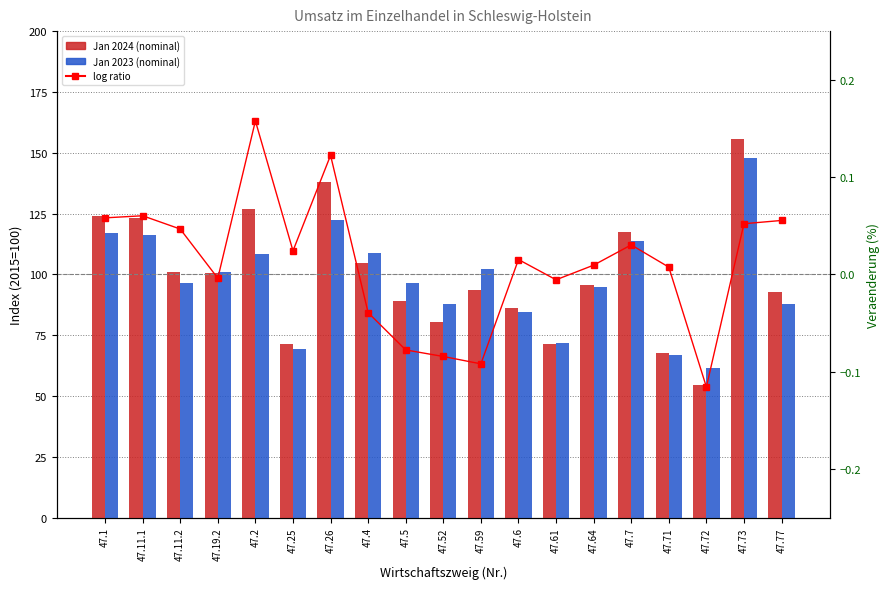

What is the difference between the maximum and minimum values in the log ratio series?

0.3